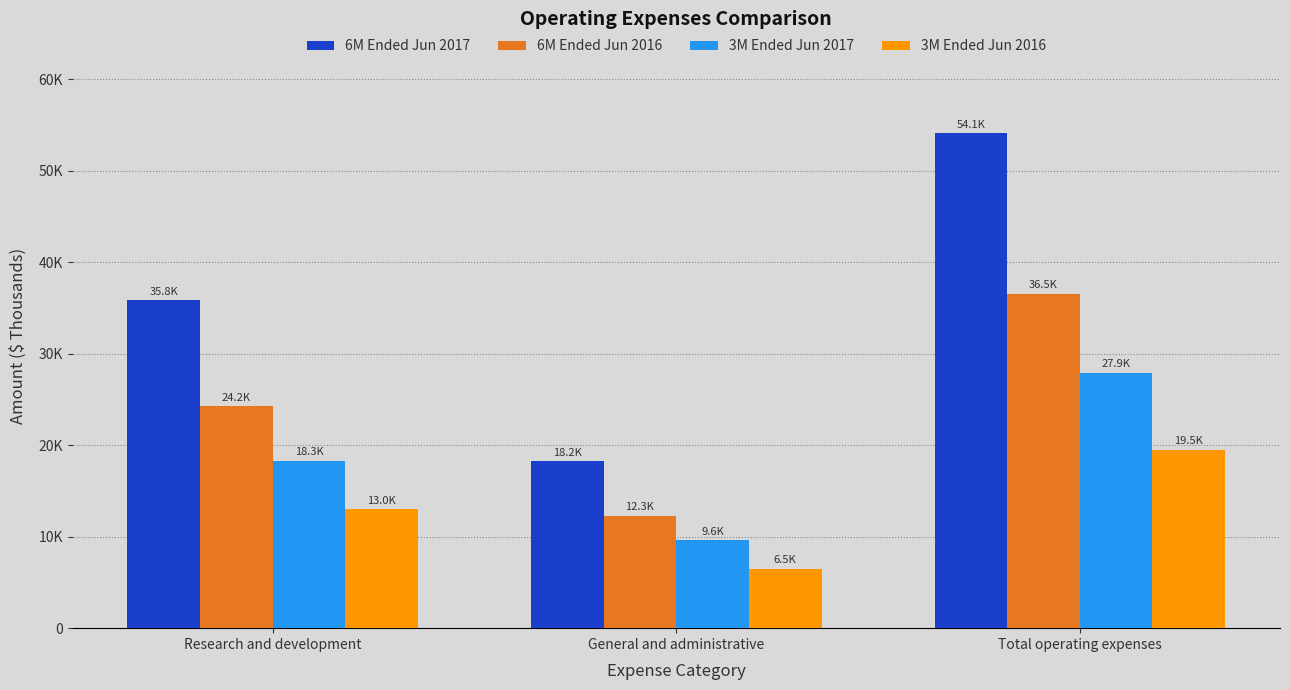

What is the lowest value of the 6M Ended Jun 2017 series?

18233